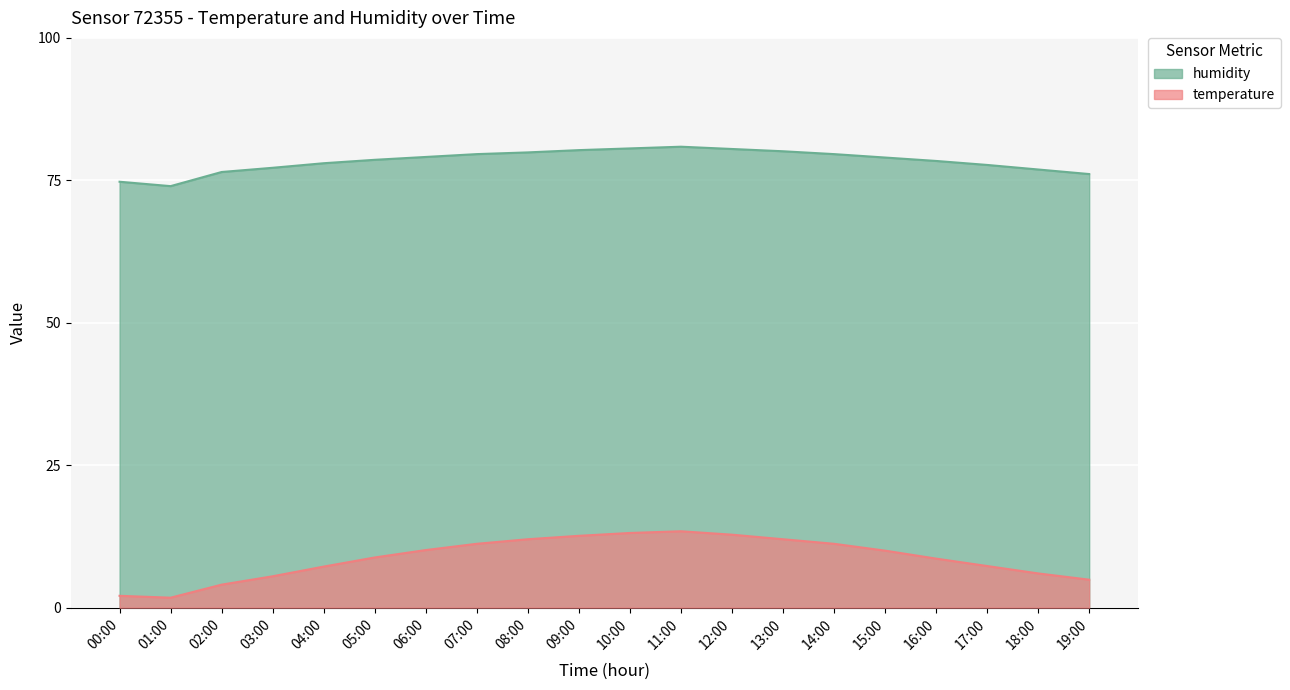

What is the difference between the second highest and second lowest values in the temperature series?

11.0